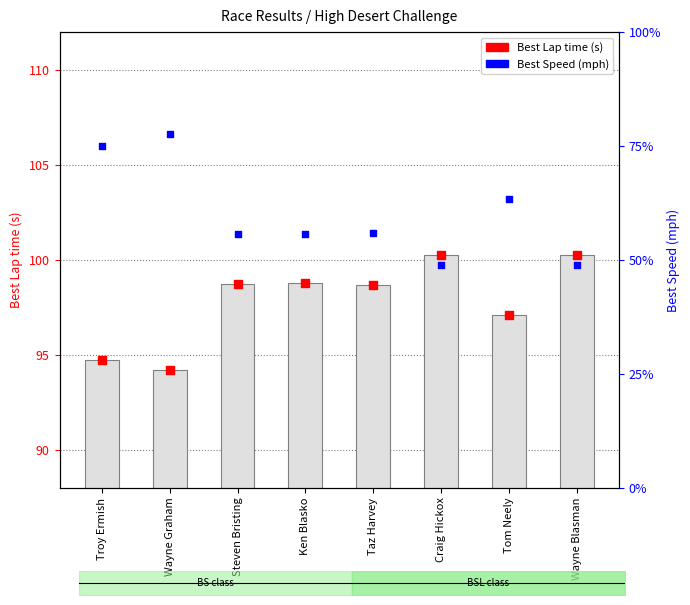

Which series has the largest total across all categories?

Best Lap time (s)